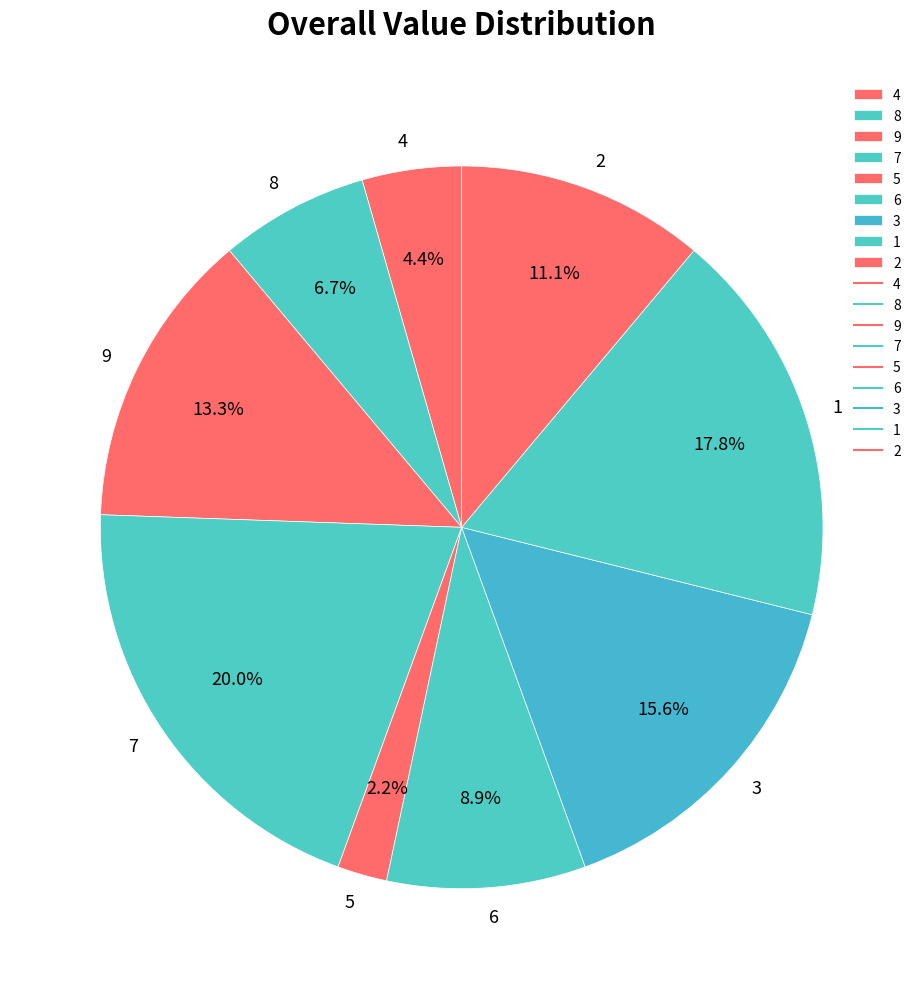

What is the largest slice in the pie chart?

7